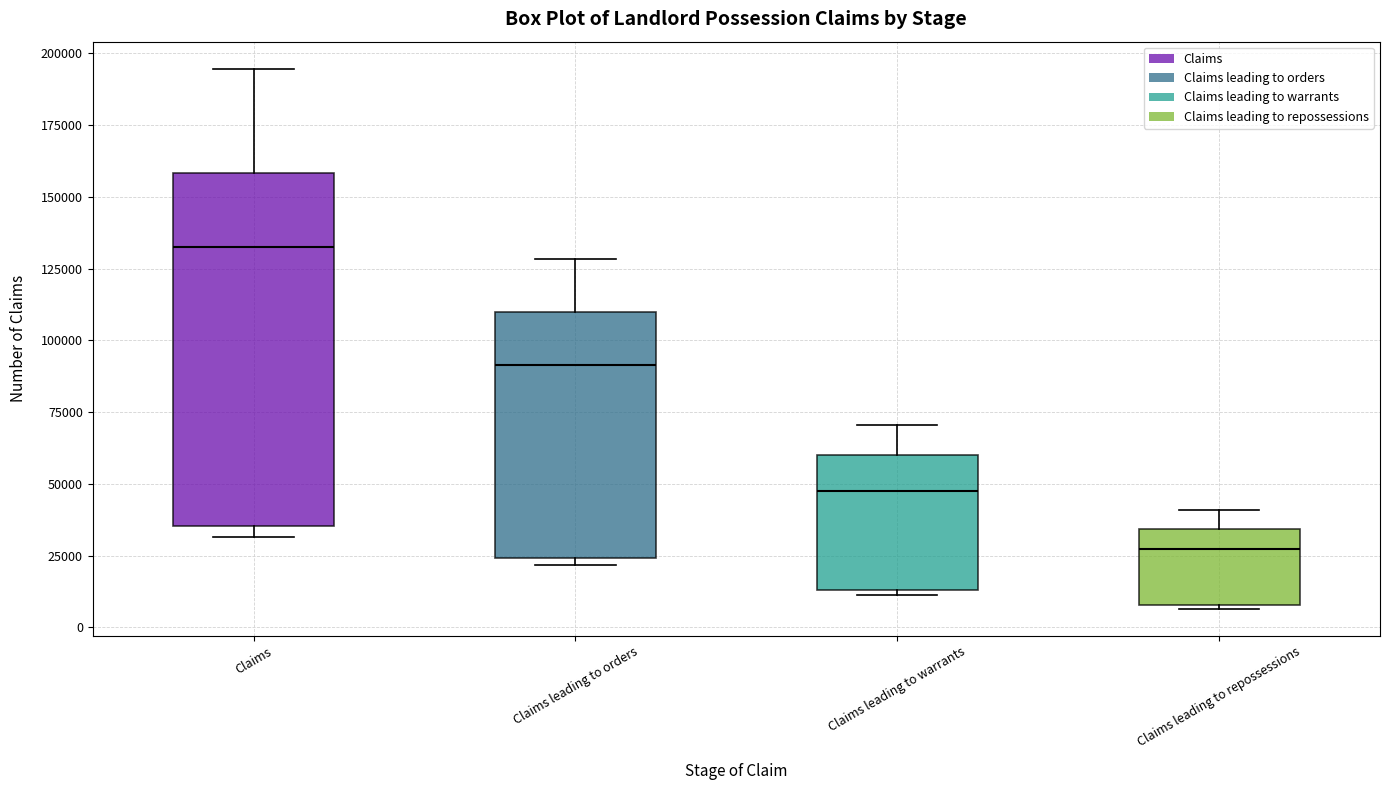

Reading left to right, transcribe this box plot: for each box, give where its median line is, the range the box spans, and where its two whiskers end, as read against the y-axis. The values are not printed on the chart, so give them approximately, as read against the axis.

Claims: median 135000, box 35000 to 160000, whiskers 30000 to 195000
Claims leading to orders: median 90000, box 25000 to 110000, whiskers 20000 to 130000
Claims leading to warrants: median 45000, box 15000 to 60000, whiskers 10000 to 70000
Claims leading to repossessions: median 25000, box 10000 to 35000, whiskers 5000 to 40000